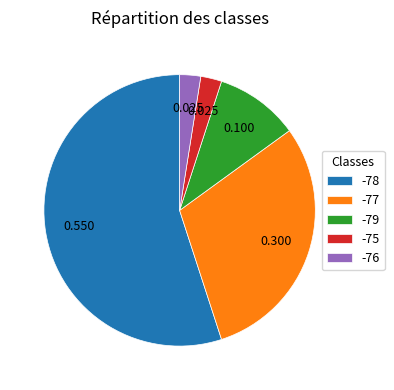

Is the sum of -78 and -77 greater than half?

Yes